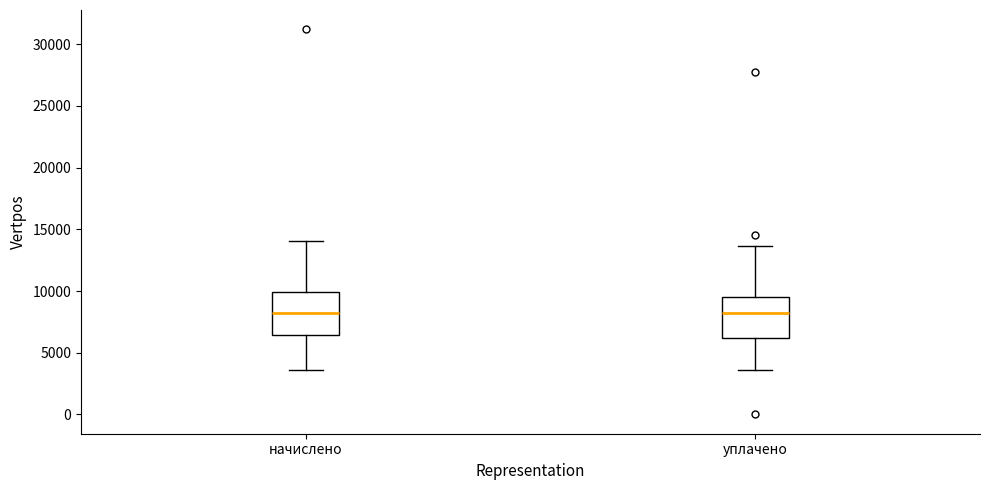

Reading left to right, read every box against the y-axis: the position of its median line, the range the box covers, and the ends of its whiskers. The values are not printed on the chart, so give them approximately, as read against the axis.

начислено: median 8000, box 6500 to 10000, whiskers 3500 to 14000
уплачено: median 8000, box 6000 to 9500, whiskers 3500 to 13500